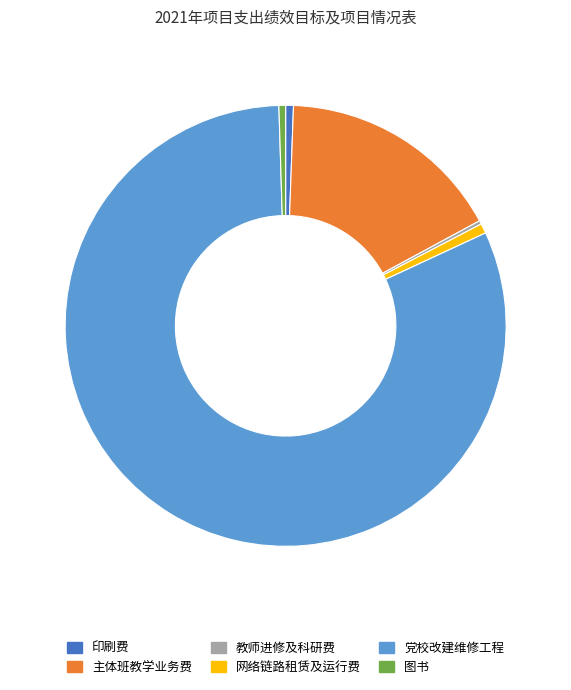

Is it true that 党校改建维修工程 is 90% of the pie?

False